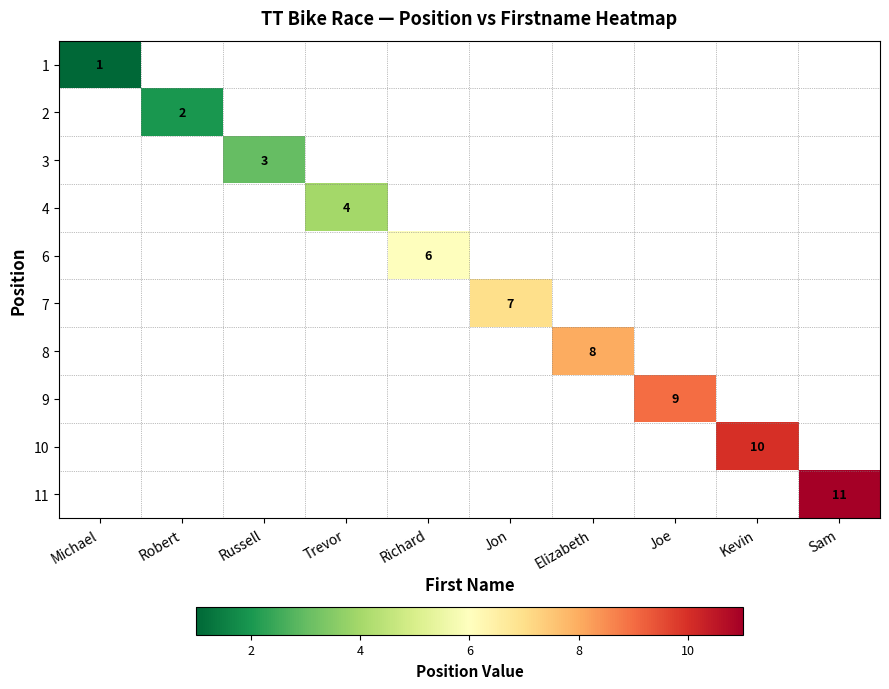

List the series in order of their overall mean, lowest first.

1, 2, 3, 4, 6, 7, 8, 9, 10, 11